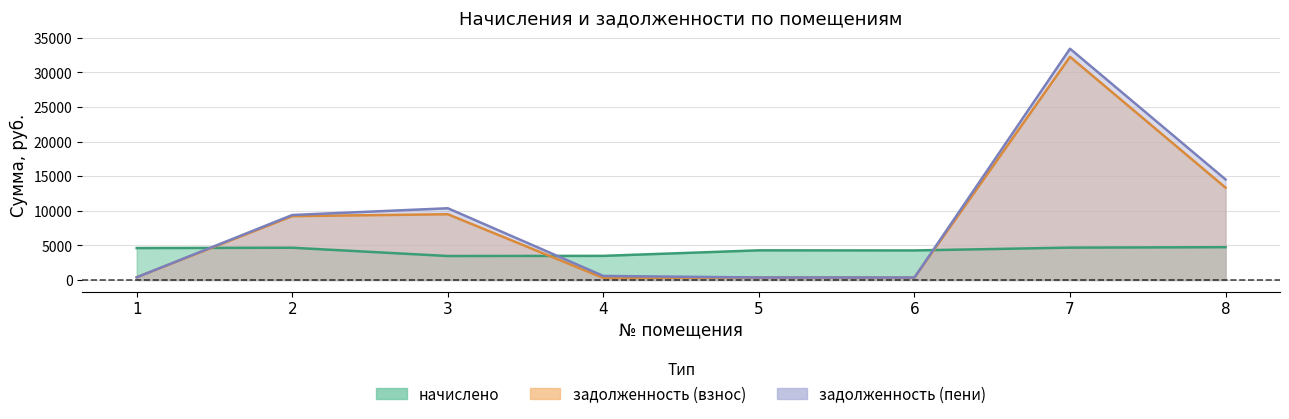

Reading right to left, list all the values displayed in this chart.

начислено: 4737.4	4674.7	4267.1	4281.8	3484.7	3462.0	4657.7	4612.2
задолженность (взнос): 13341.0	32249.4	355.6	359.4	290.4	9498.0	9223.6	387.2
задолженность (пени): 14525.4	33418.1	355.6	359.7	580.8	10363.5	9388.0	387.5